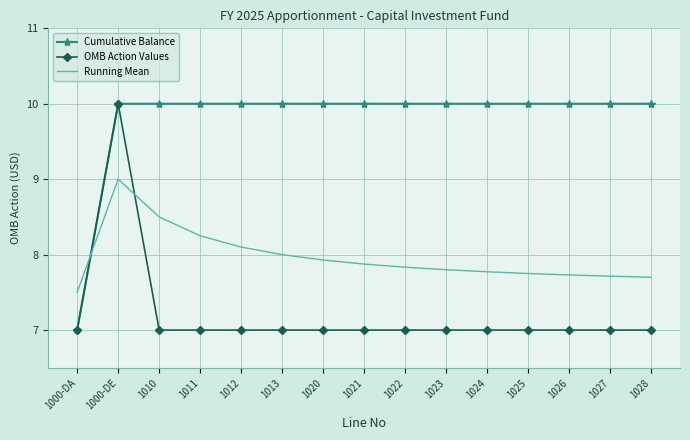

What are all the series names shown in the legend?

Cumulative Balance, OMB Action Values, Running Mean